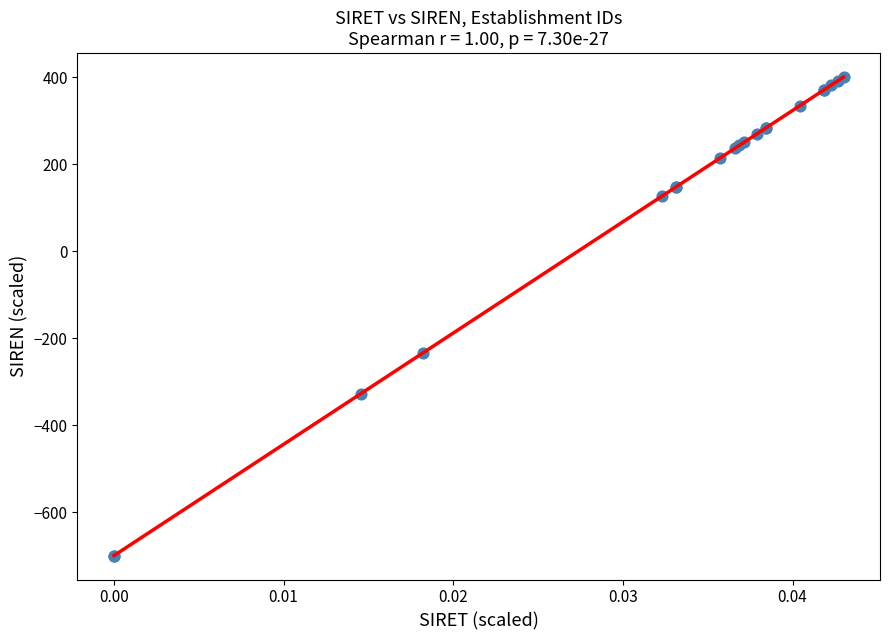

What Y value in the scatter plot is closest to -150?

-234.3